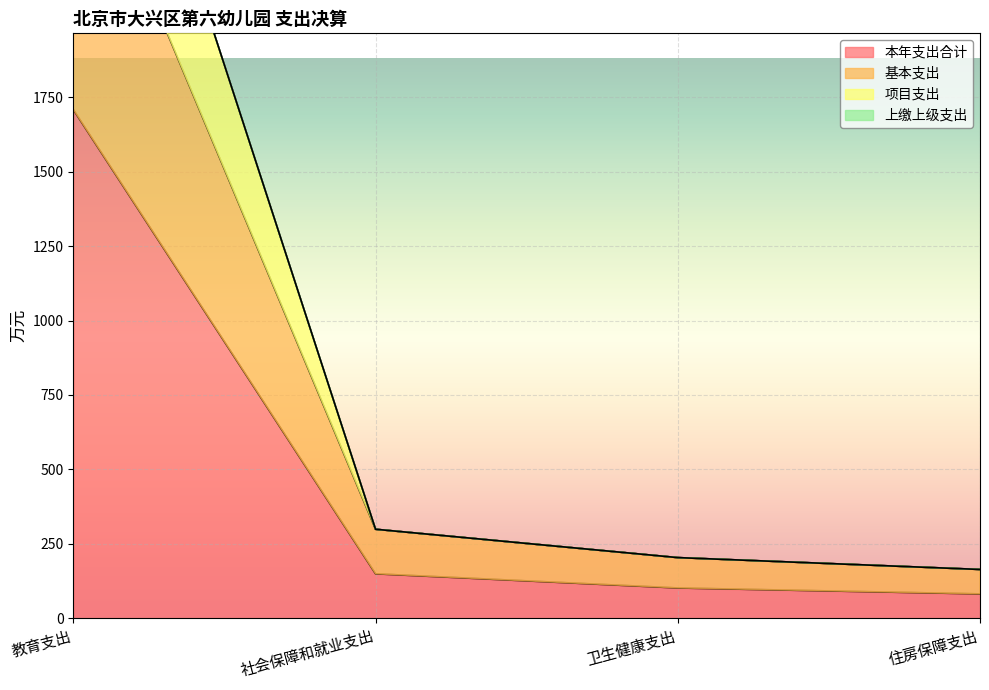

Rank the categories by 本年支出合计 value from lowest to highest.

住房保障支出, 卫生健康支出, 社会保障和就业支出, 教育支出